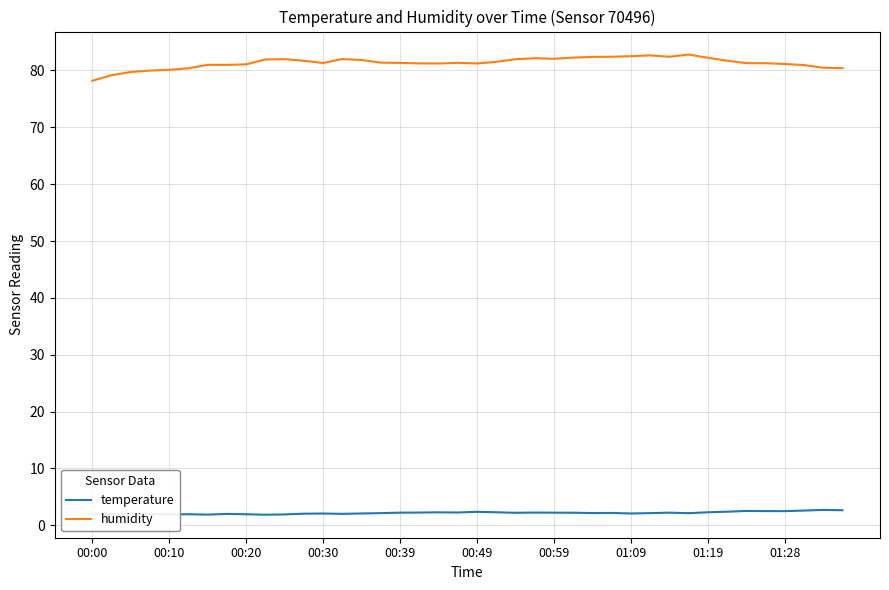

What is the minimum value shown in the chart?

1.9